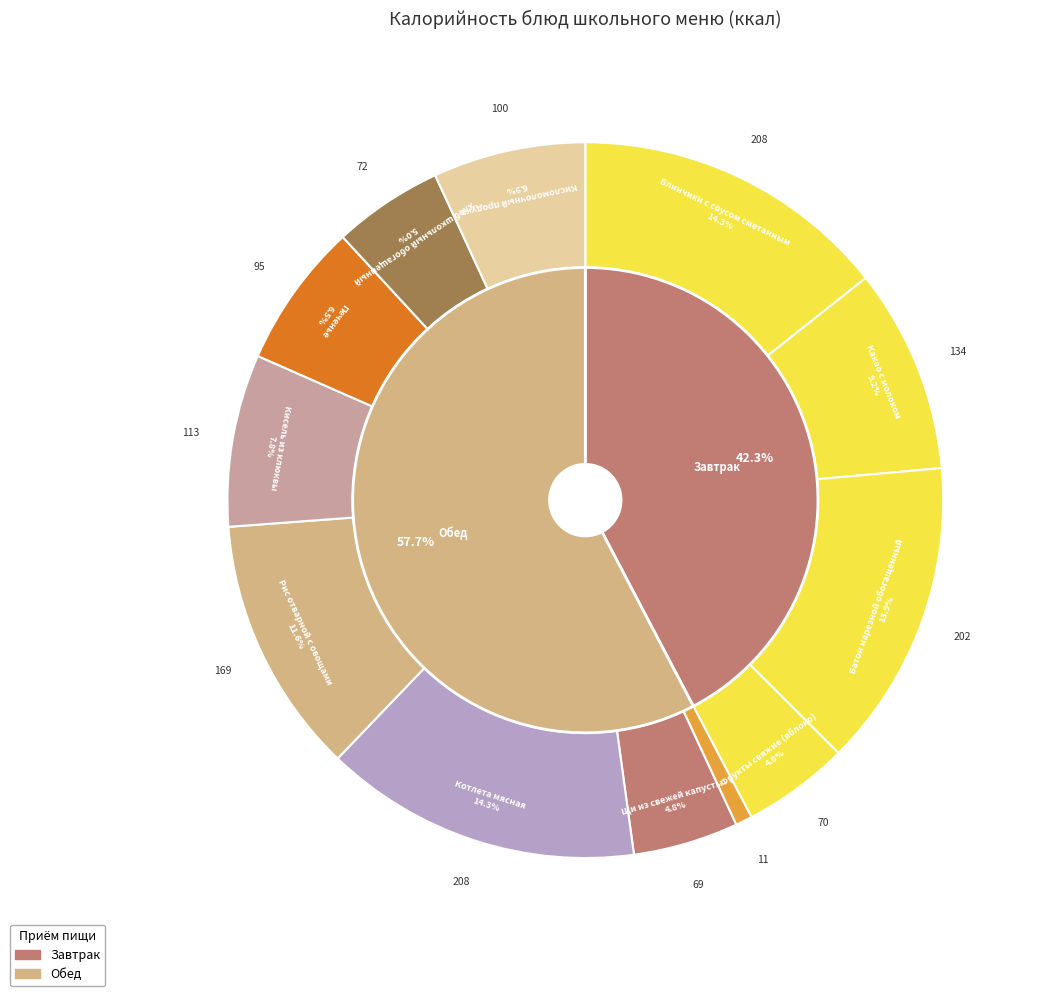

To the nearest percent, what is the combined percentage of Фрукты свяжие (яблоко) and Рис отварной с овощами?

16%